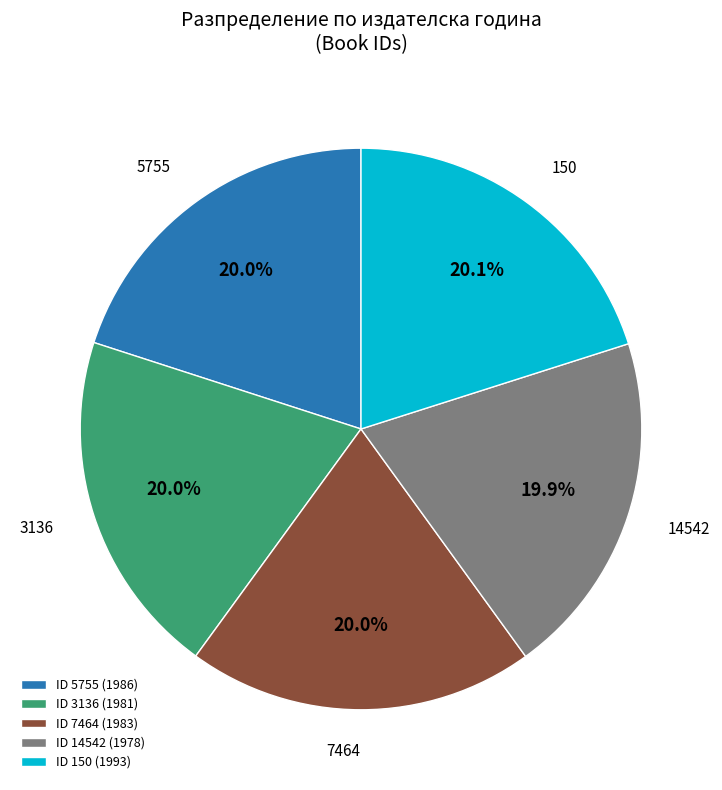

Does ID 150 (1993) account for over 50% of the chart?

No